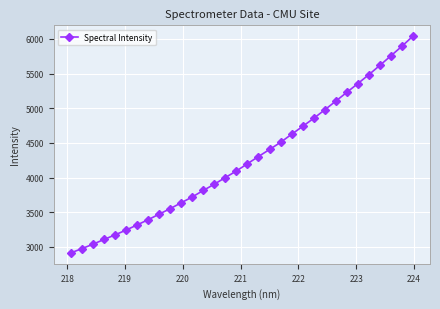

What is the sum of all values?

136469.1